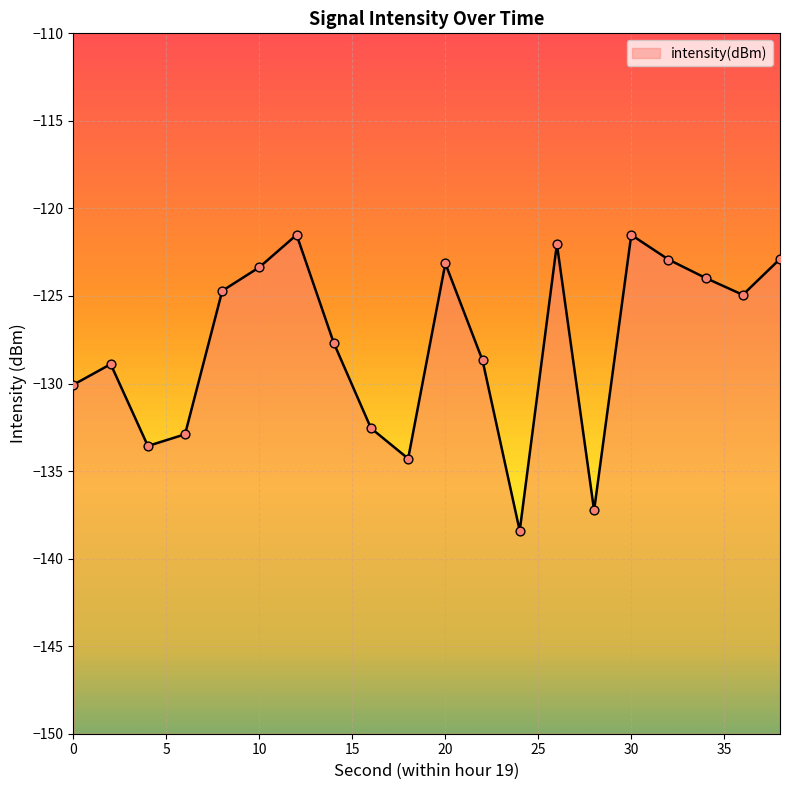

What is the change in value from 12 to 16?

-11.0